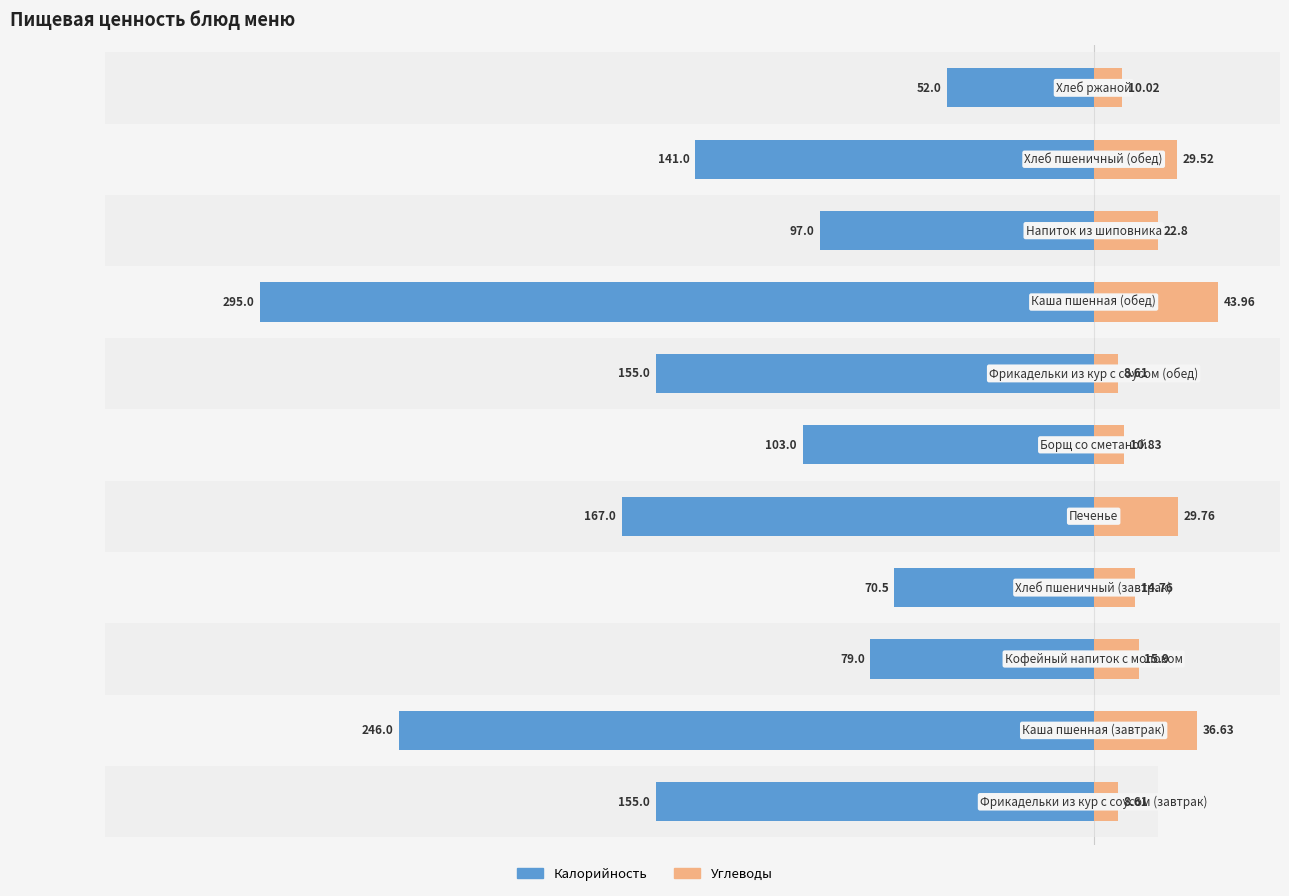

What is the value of the Калорийность bar at the 10th from the left?

-141.0